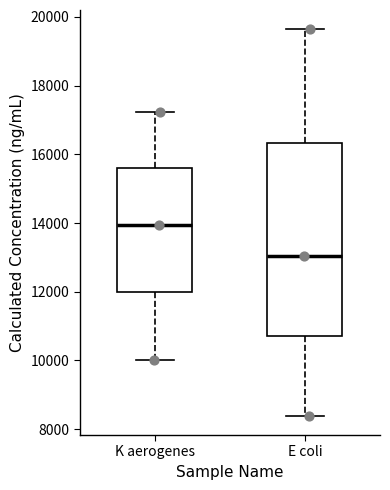

Where does the lower whisker of the box for E coli end on the y-axis? The values are not printed on the chart, so give them approximately, as read against the axis.

8400